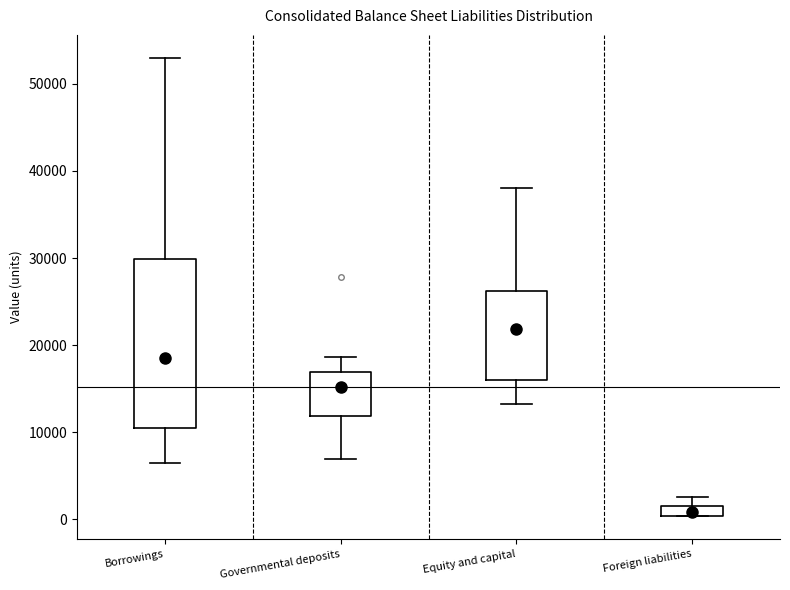

Comparing the boxes themselves (not the whiskers), which one is the tallest?

Borrowings